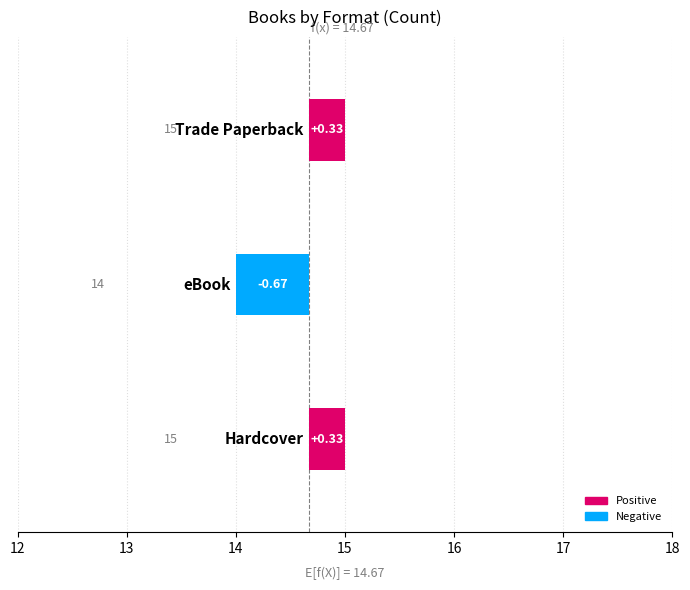

True or false: the data shows 14 at eBook.

True